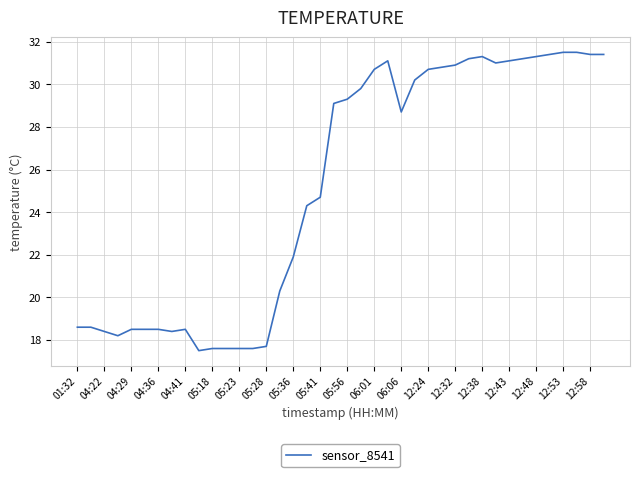

Reading right to left, list all the values displayed in this chart.

31.4	31.4	31.5	31.5	31.4	31.3	31.2	31.1	31.0	31.3	31.2	30.9	30.8	30.7	30.2	28.7	31.1	30.7	29.8	29.3	29.1	24.7	24.3	21.9	20.3	17.7	17.6	17.6	17.6	17.6	17.5	18.5	18.4	18.5	18.5	18.5	18.2	18.4	18.6	18.6